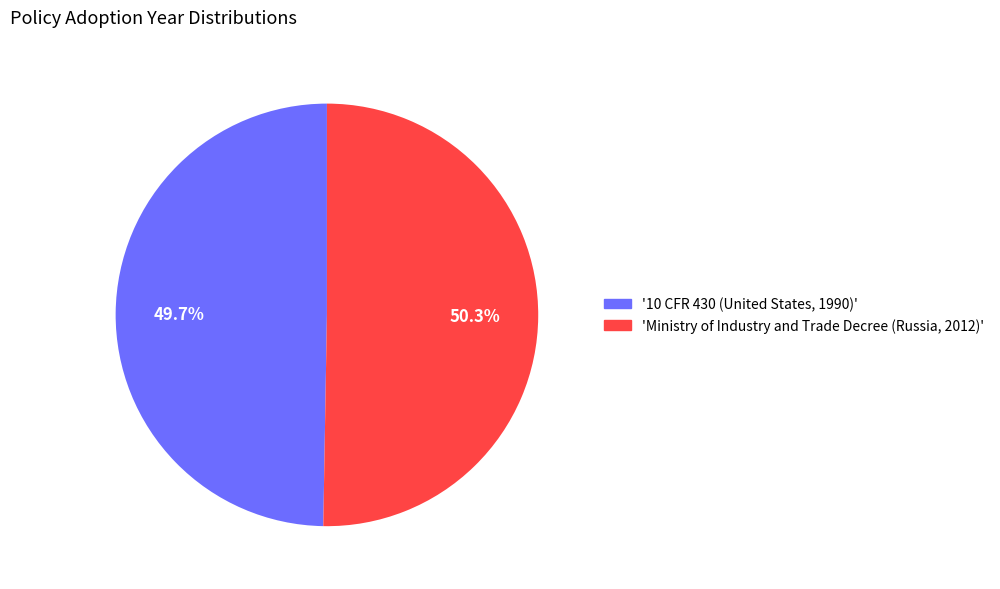

Which category has the biggest portion of the pie?

'Ministry of Industry and Trade Decree (Russia, 2012)'